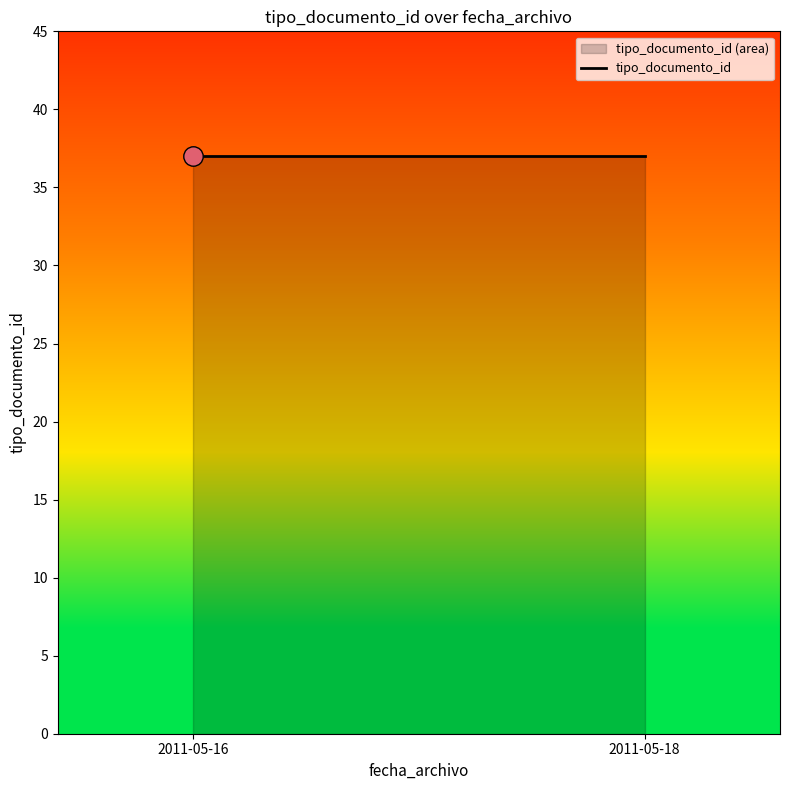

The value at 2011-05-16 10:39:44 is 17. True or false?

False